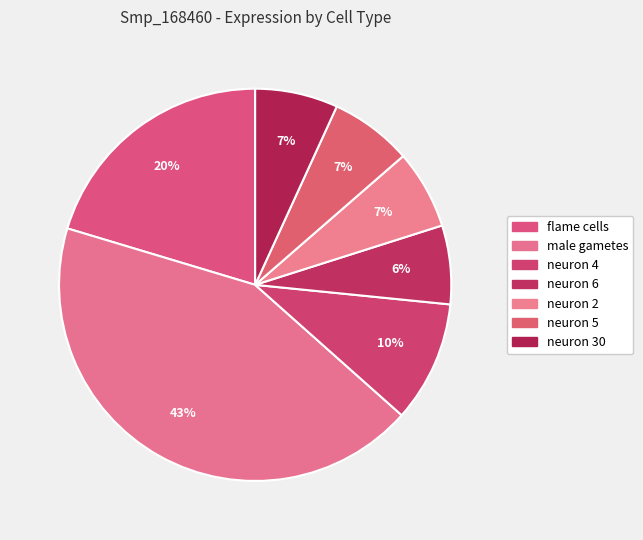

What percentage is the neuron 5 slice, to the nearest percent?

7%